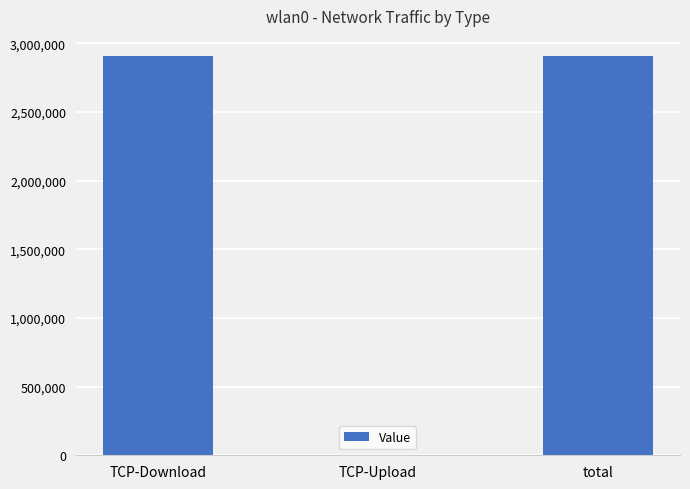

What is the difference between the values at total and TCP-Upload?

2909027.4